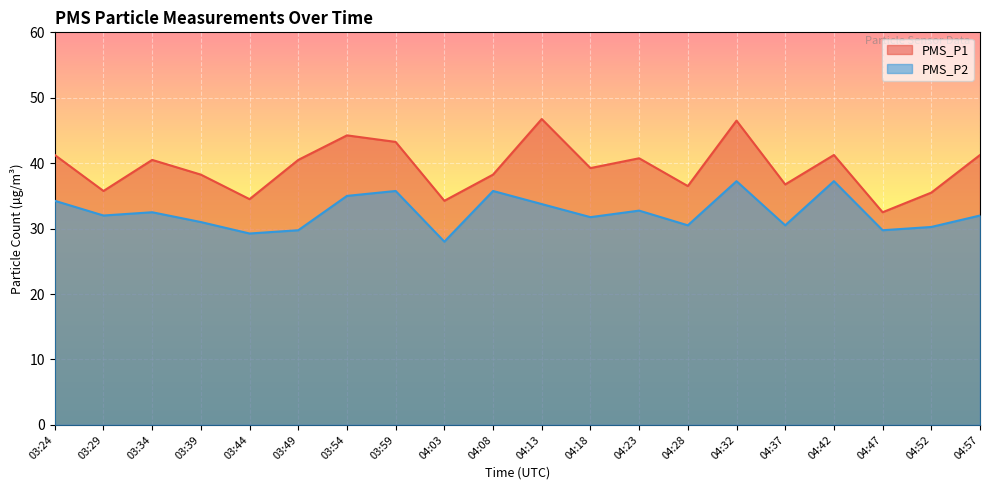

True or false: PMS_P1 and PMS_P2 intersect in this chart.

False